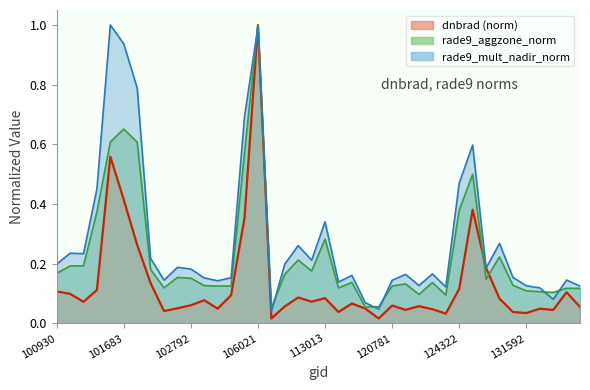

In rade9_aggzone_norm, how many points are lower than both neighbors (excluding endpoints)?

10